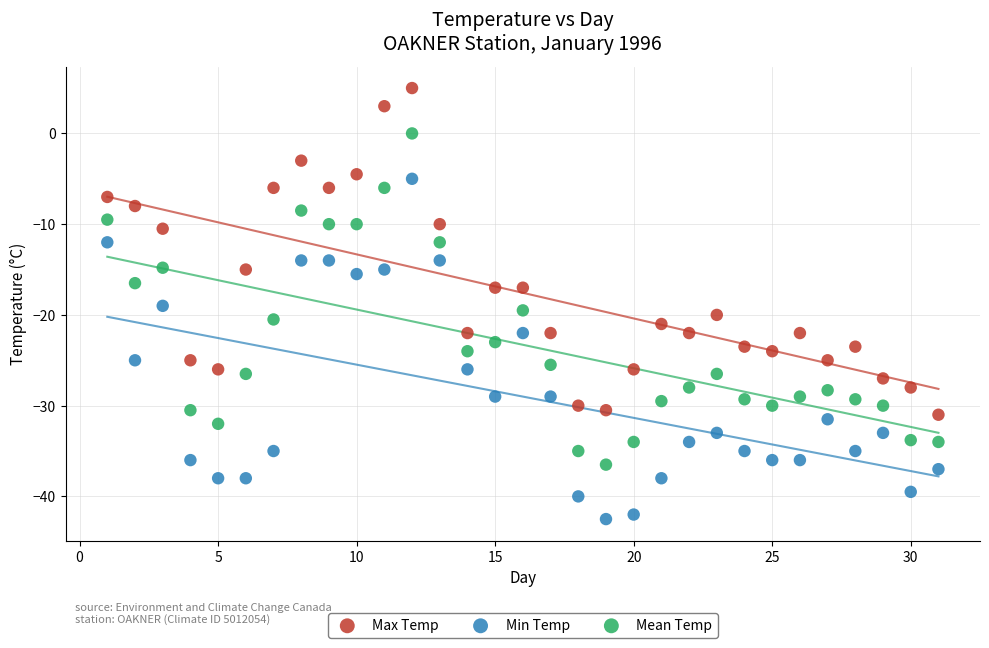

What are all the series names shown in the legend?

Max Temp, Min Temp, Mean Temp